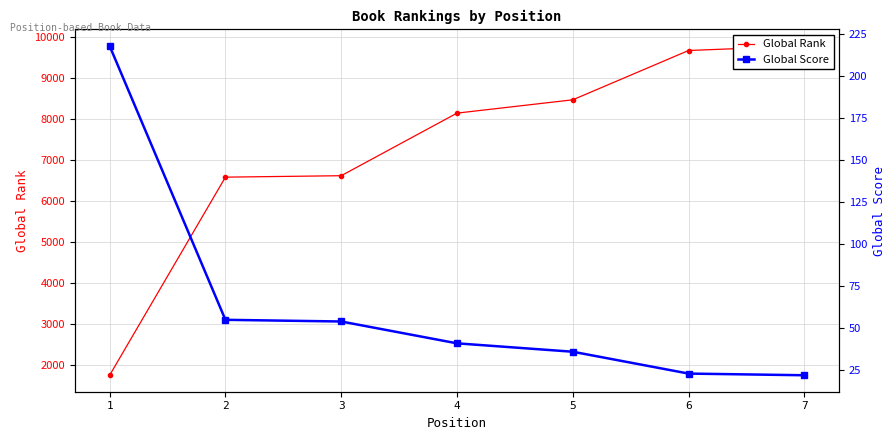

Which series has the widest spread of values?

Global Rank